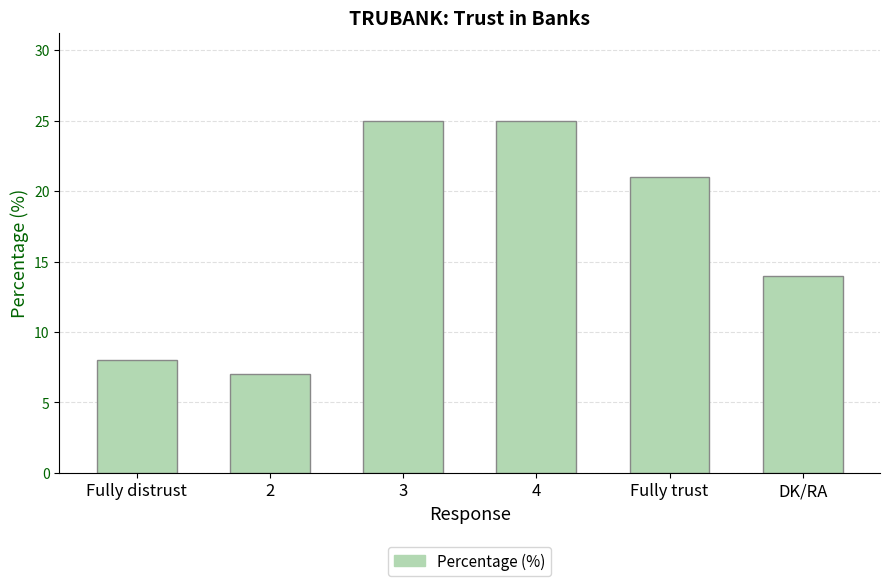

Reading right to left, what are all the values shown in this chart?

14	21	25	25	7	8